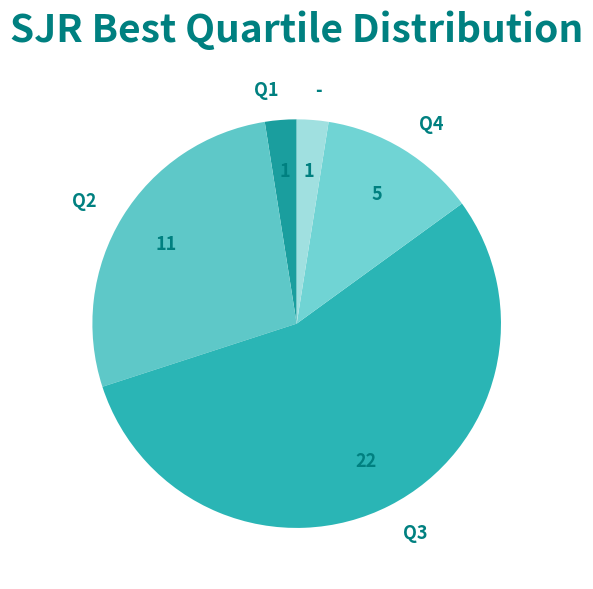

Which category accounts for the majority?

Q3